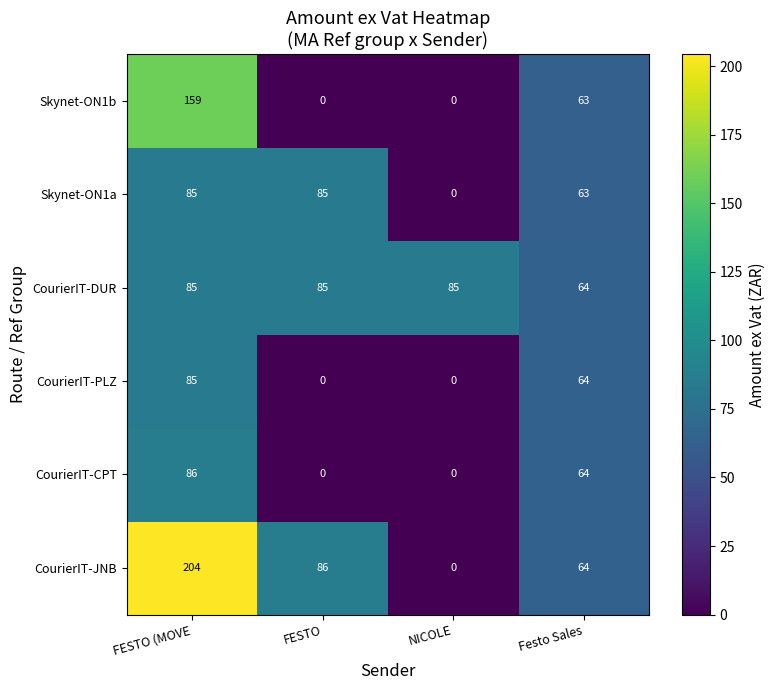

At which category is the sum across all series the highest?

FESTO (MOVE